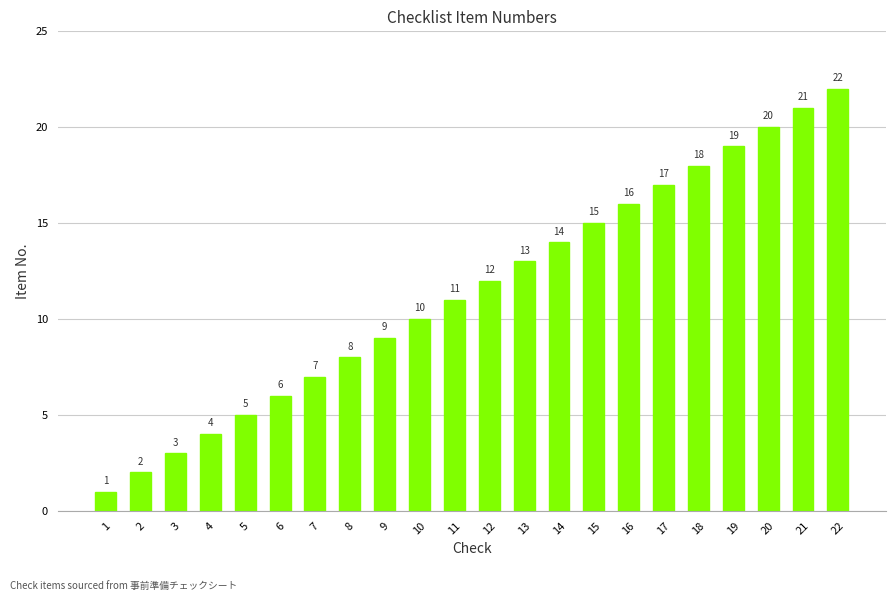

What is the difference between the maximum and minimum values?

21